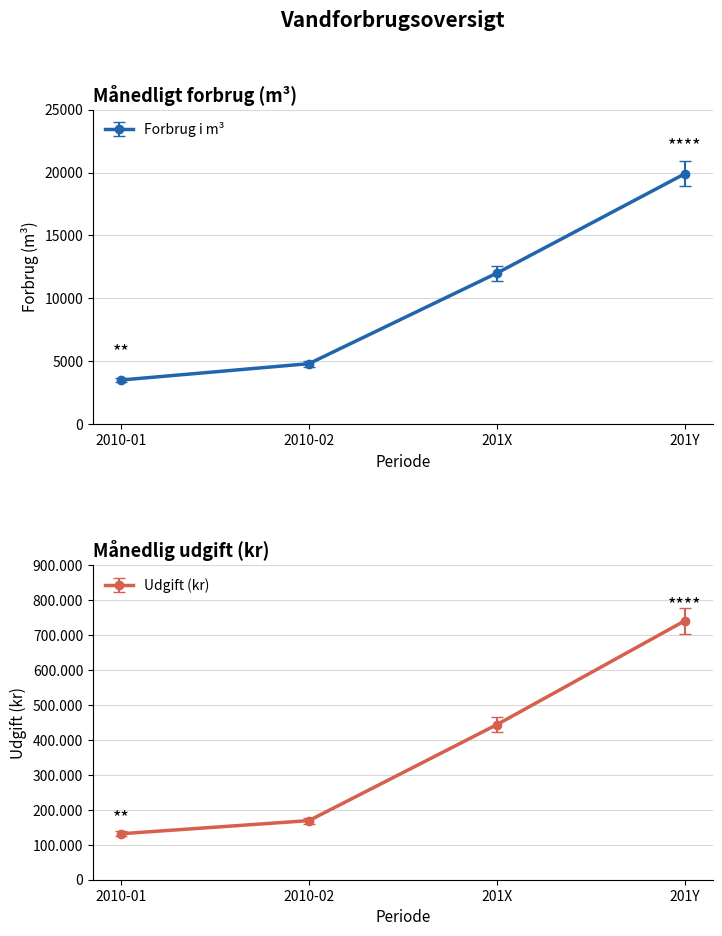

The value of Forbrug i m³ at 201X is 12000. True or false?

True